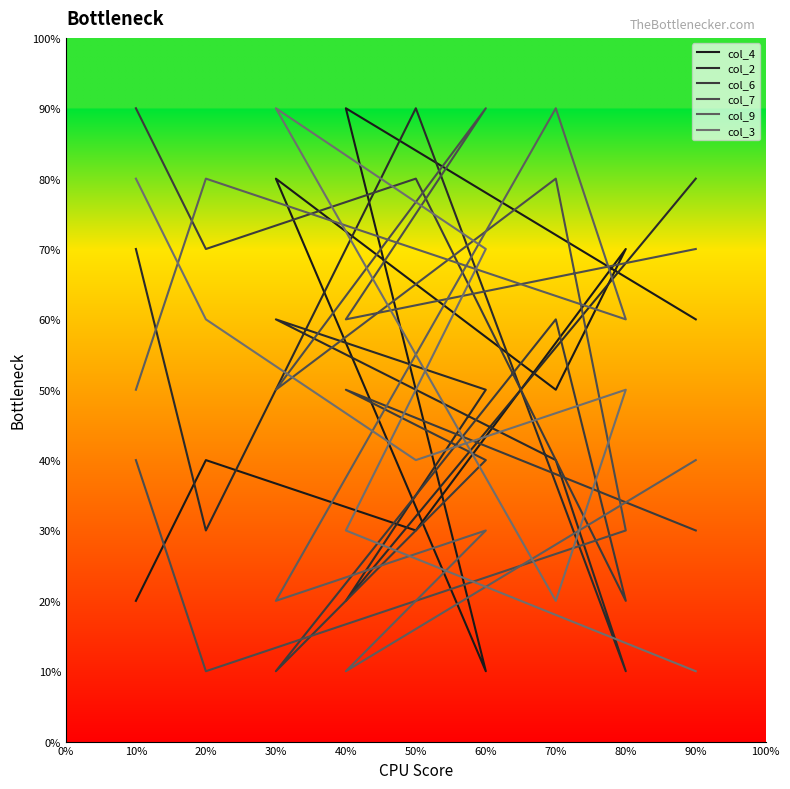

How many distinct data groups are displayed?

6